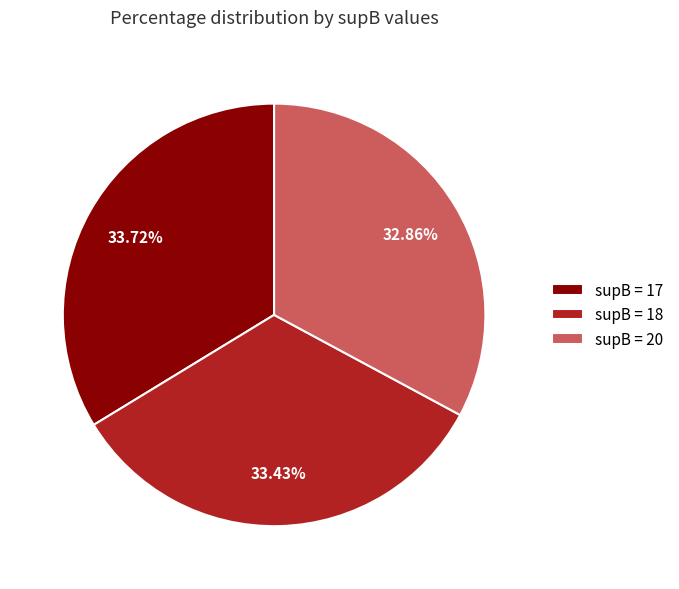

Count the number of slices in the pie.

3